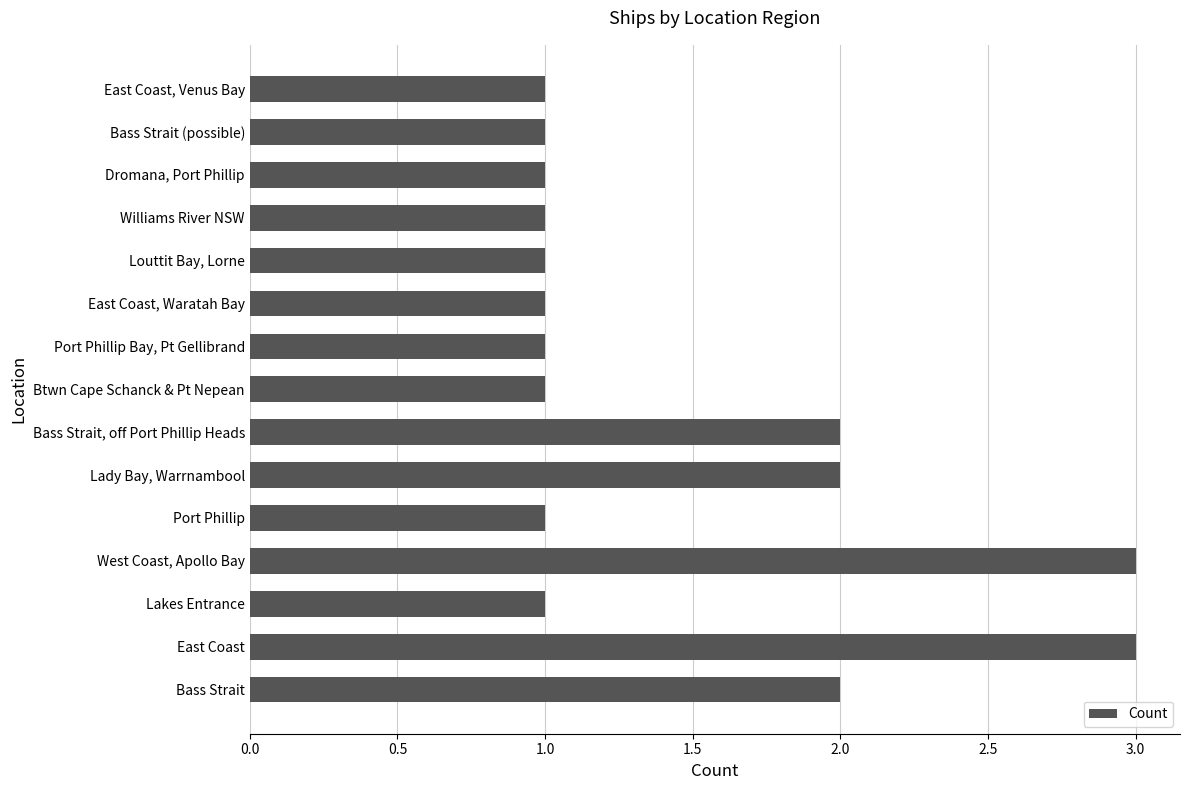

Reading bottom to top, transcribe all the data shown in this chart.

Bass Strait=2	East Coast=3	Lakes Entrance=1	West Coast, Apollo Bay=3	Port Phillip=1	Lady Bay, Warrnambool=2	Bass Strait, off Port Phillip Heads=2	Btwn Cape Schanck & Pt Nepean=1	Port Phillip Bay, Pt Gellibrand=1	East Coast, Waratah Bay=1	Louttit Bay, Lorne=1	Williams River NSW=1	Dromana, Port Phillip=1	Bass Strait (possible)=1	East Coast, Venus Bay=1